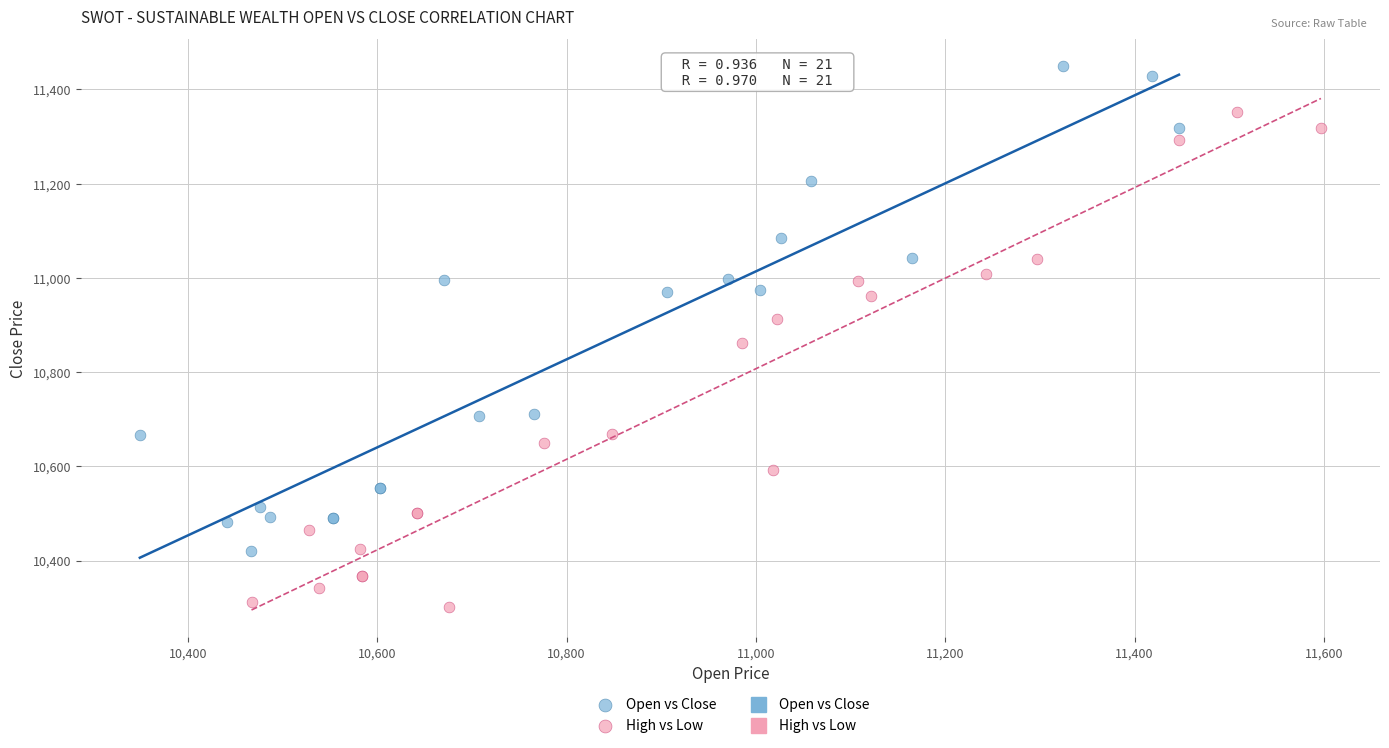

Which series contains the highest Y value?

Open vs Close